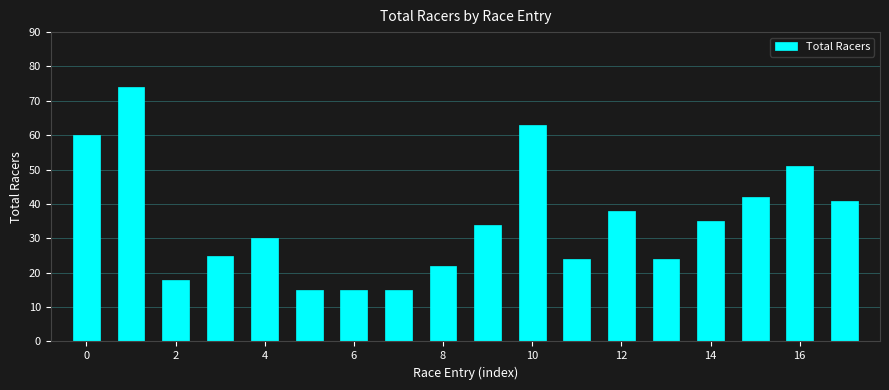

What is the average value?

35